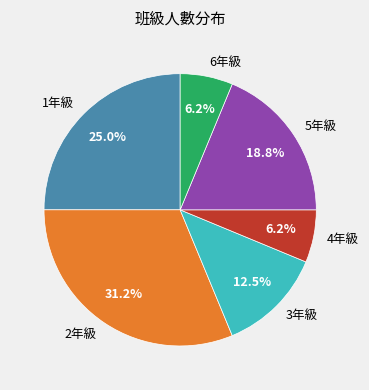

Is there any slice that represents more than half of the pie?

No